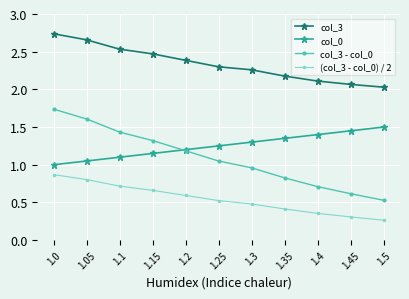

Which series has the widest spread of values?

col_3 - col_0